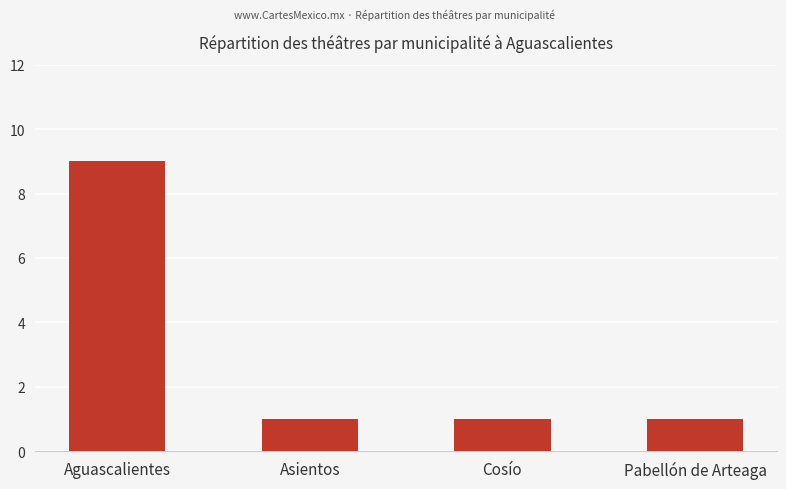

At which category does the chart reach its peak across all series?

Aguascalientes